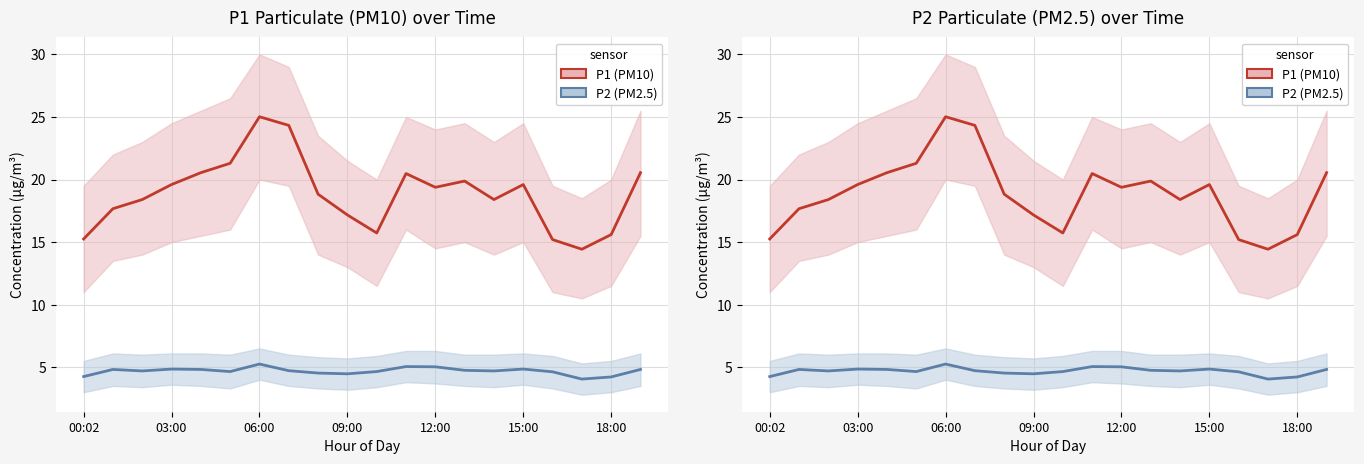

Does the chart display data point markers on the line(s)?

No